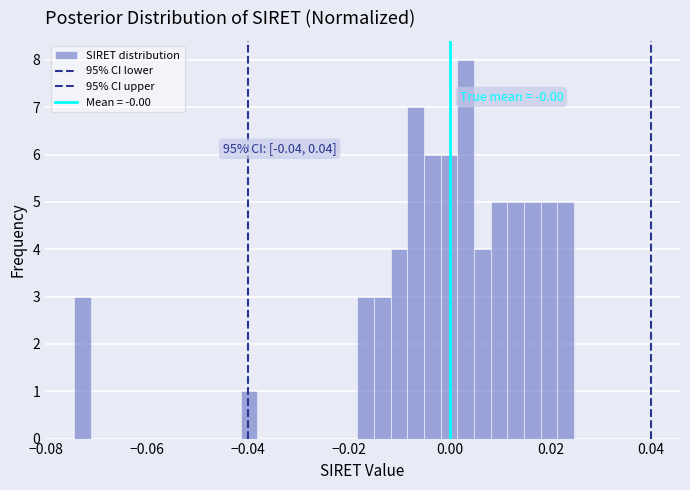

Read against the x-axis, roughly where is the centre of the tallest bar?

0.004